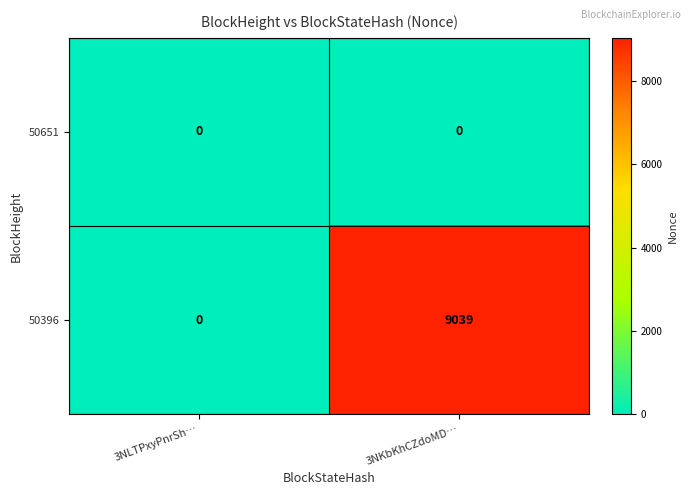

What is the total value across all series at 3NKbKhCZdoMD…?

9039